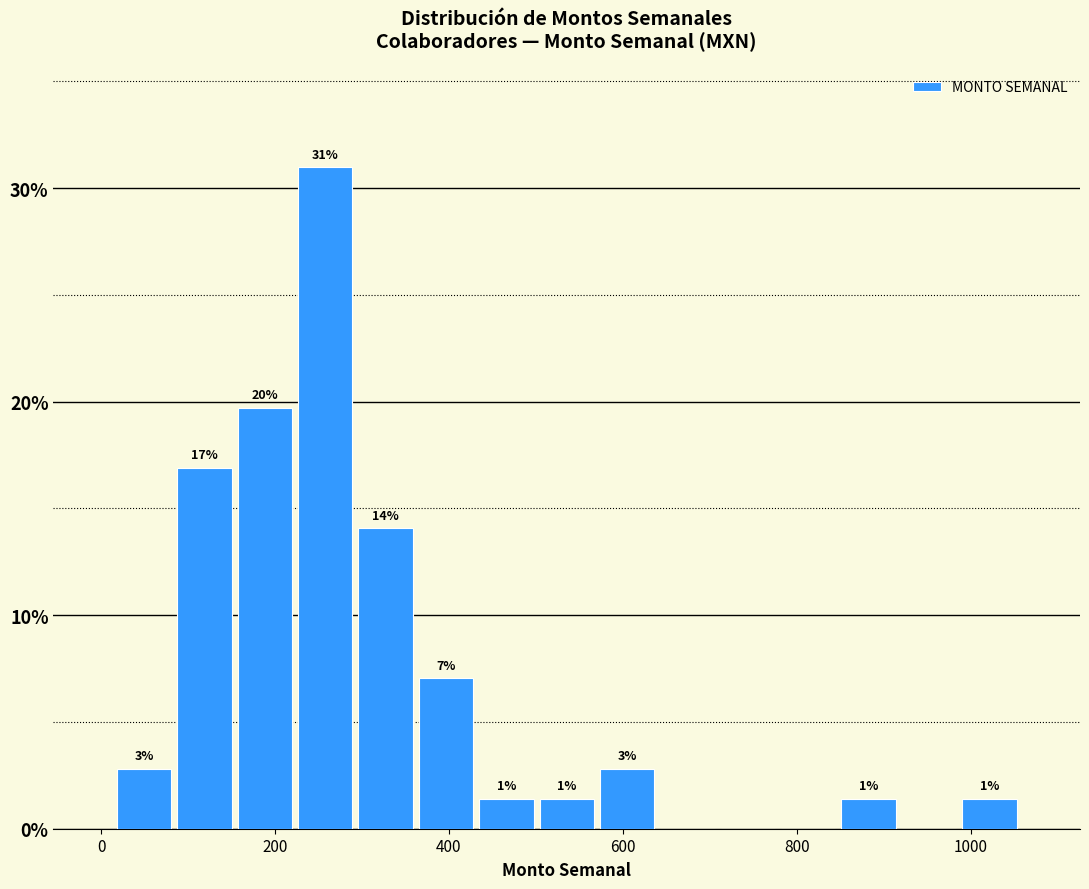

Read against the x-axis, roughly where is the centre of the tallest bar?

260